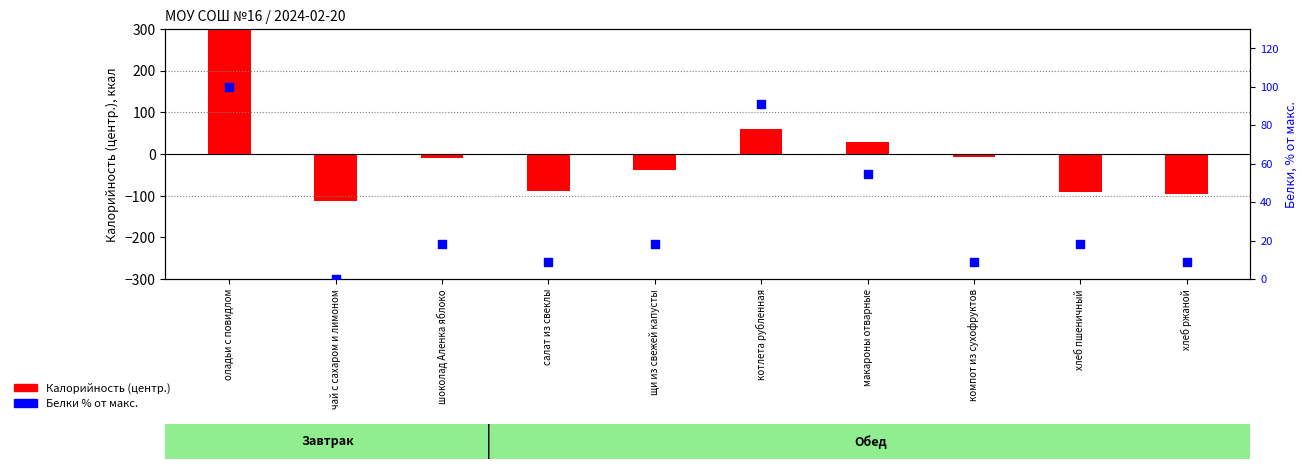

What is the total value across all series at щи из свежей капусты?

-20.8